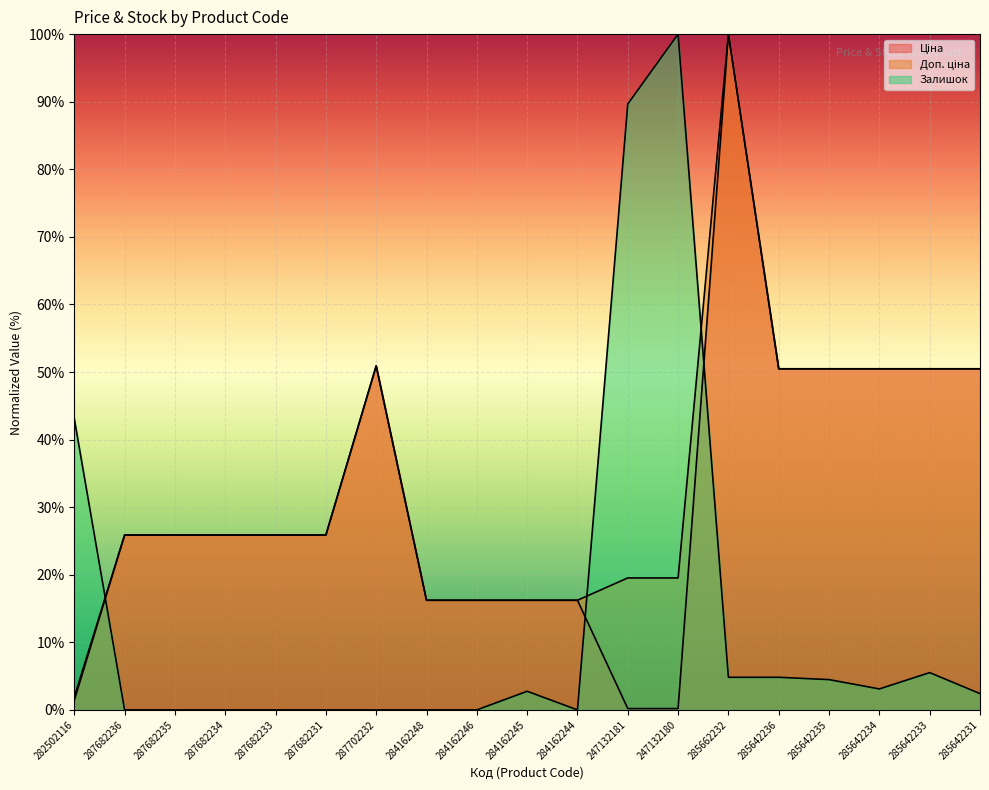

True or false: Доп. ціна has a value of 35.5 at 287682236.

False